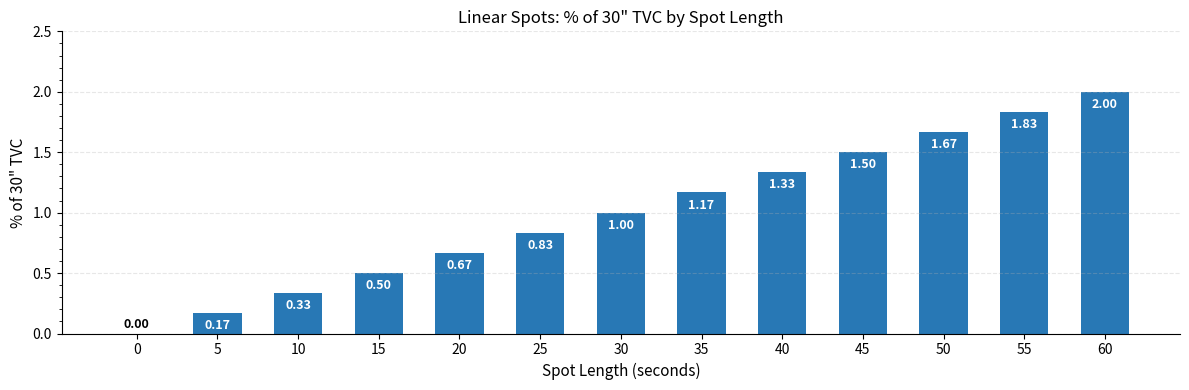

True or false: the data shows 0.3 at 15.

False